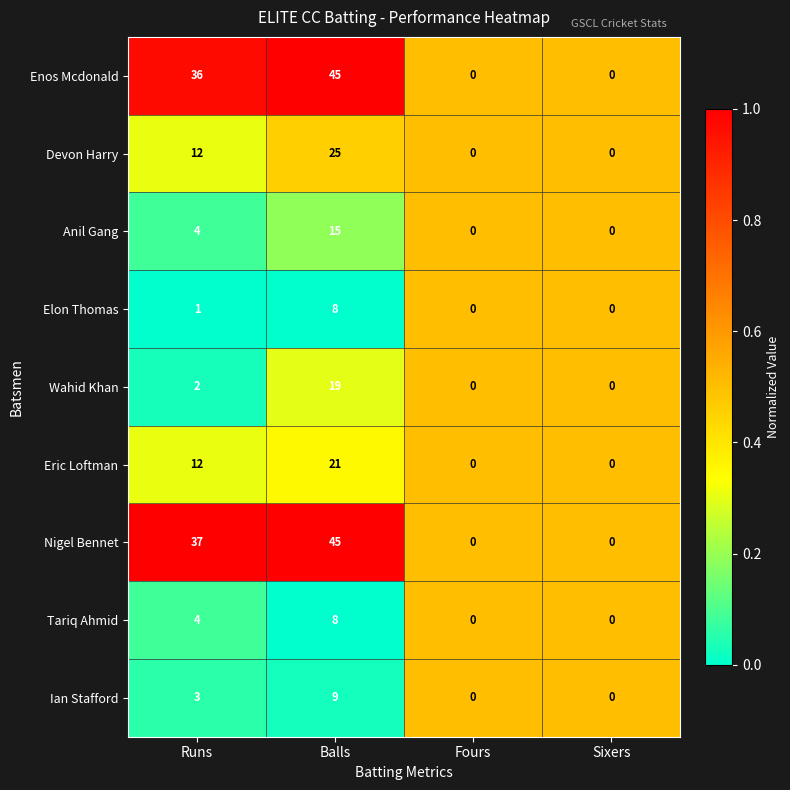

Which series has the largest total across all categories?

Nigel Bennet